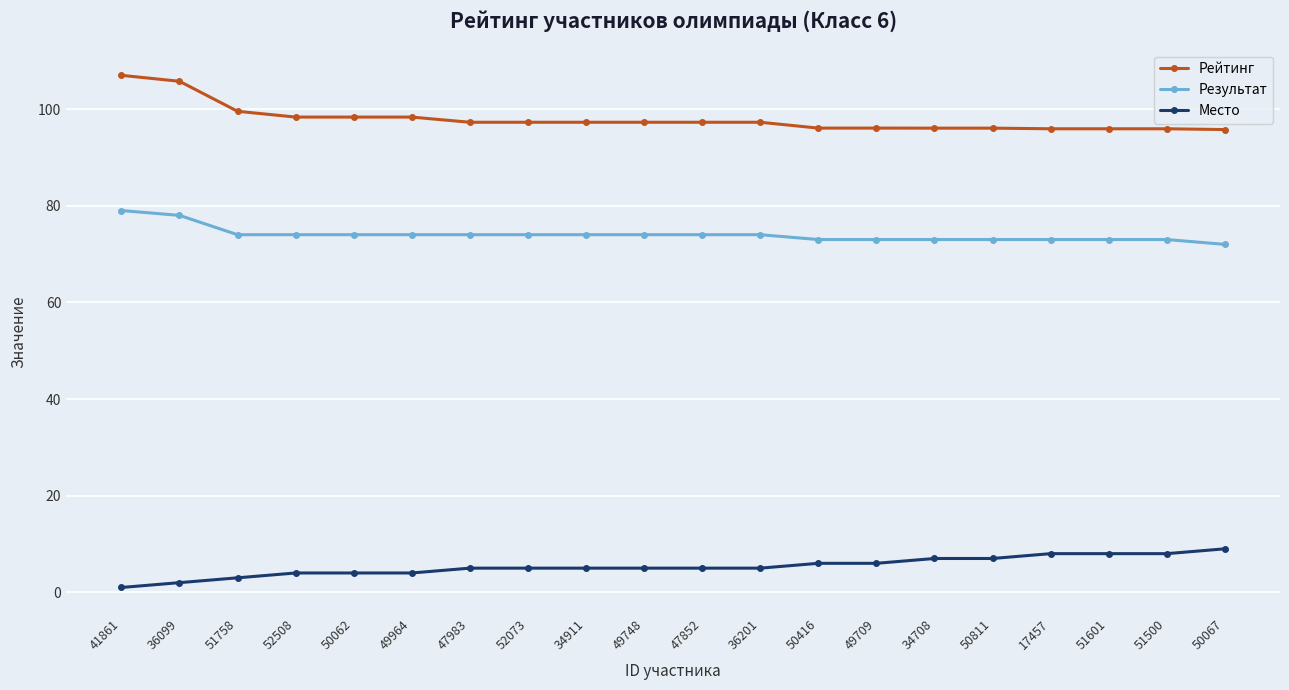

What position from the right is 36201?

9